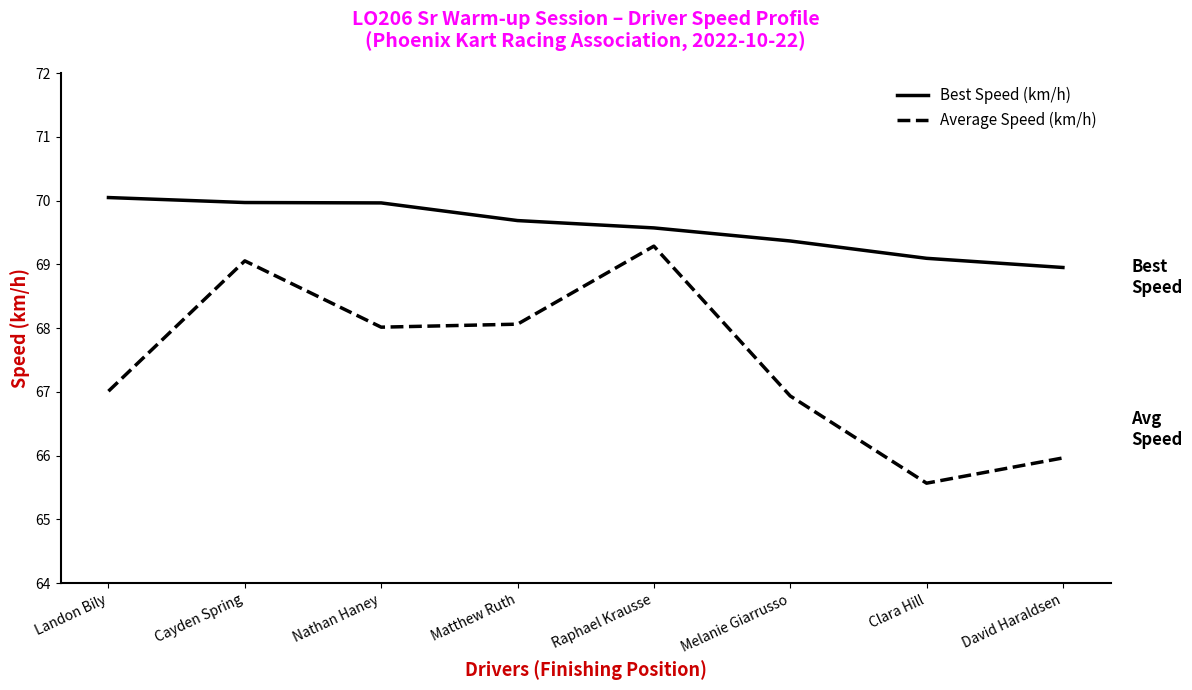

What is the total value across all series at Melanie Giarrusso?

136.3